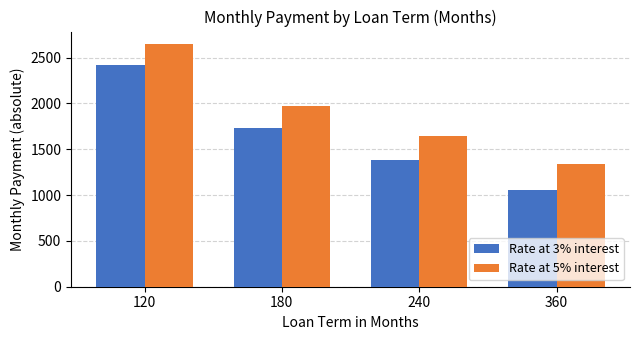

Which category has the highest value in the Rate at 5% interest series?

120